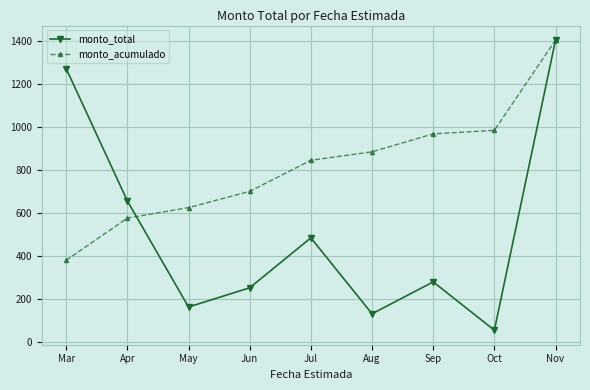

True or false: monto_acumulado has more than 2 interior local peaks.

False